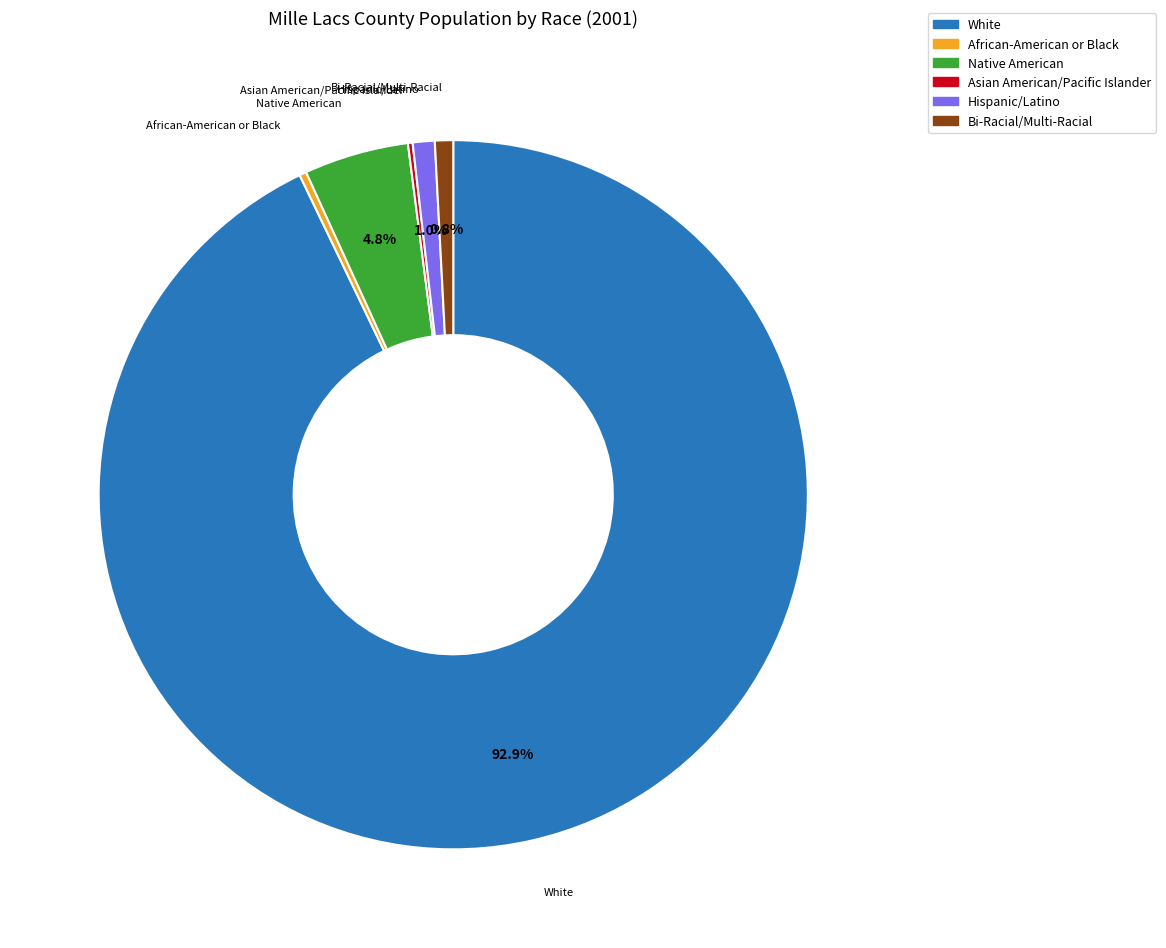

Do White and Native American together represent more than half of the pie?

Yes